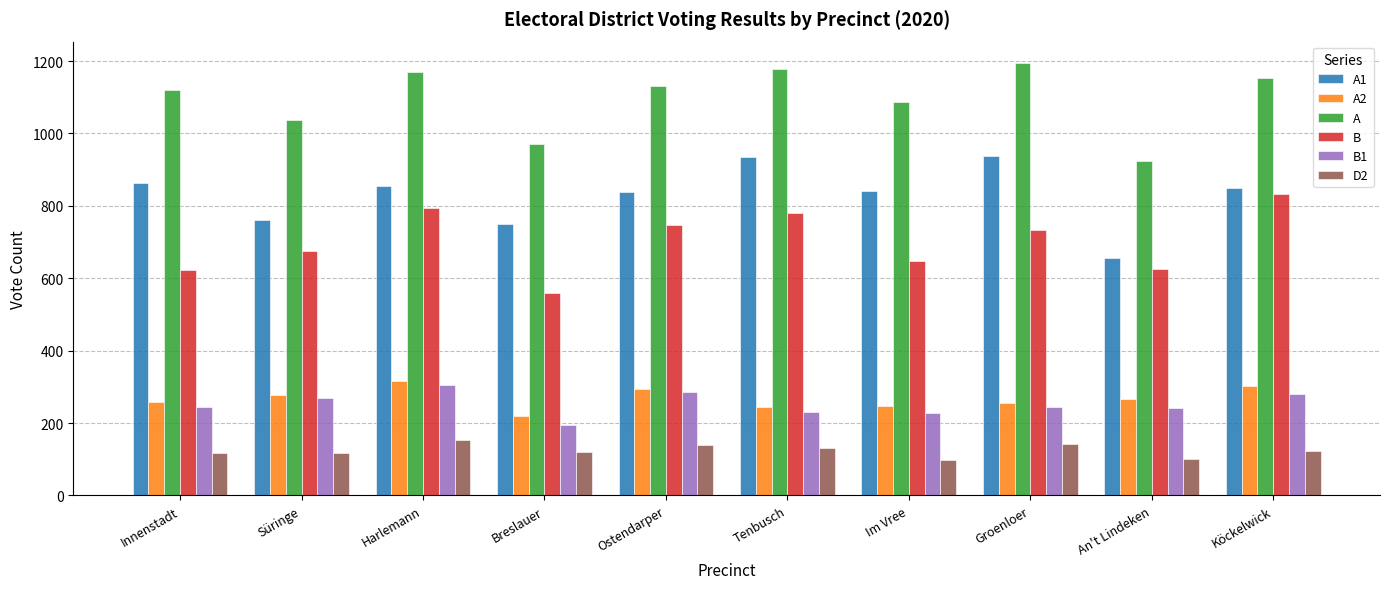

What is the greatest value displayed?

1194